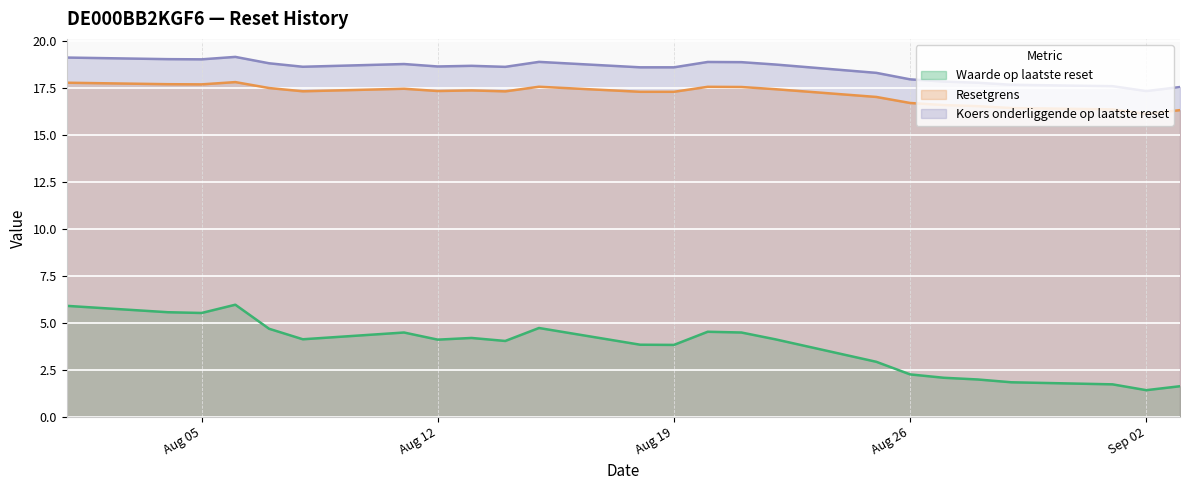

Which series has the widest spread of values?

Waarde op laatste reset